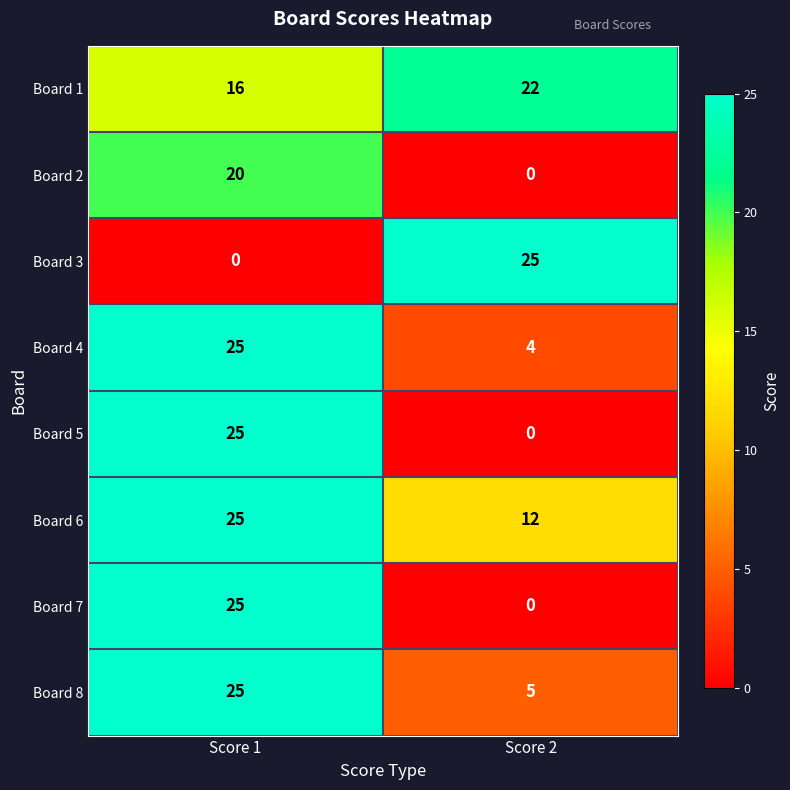

What is the approximate value of Board 5 at Score 1, to the nearest 5?

25